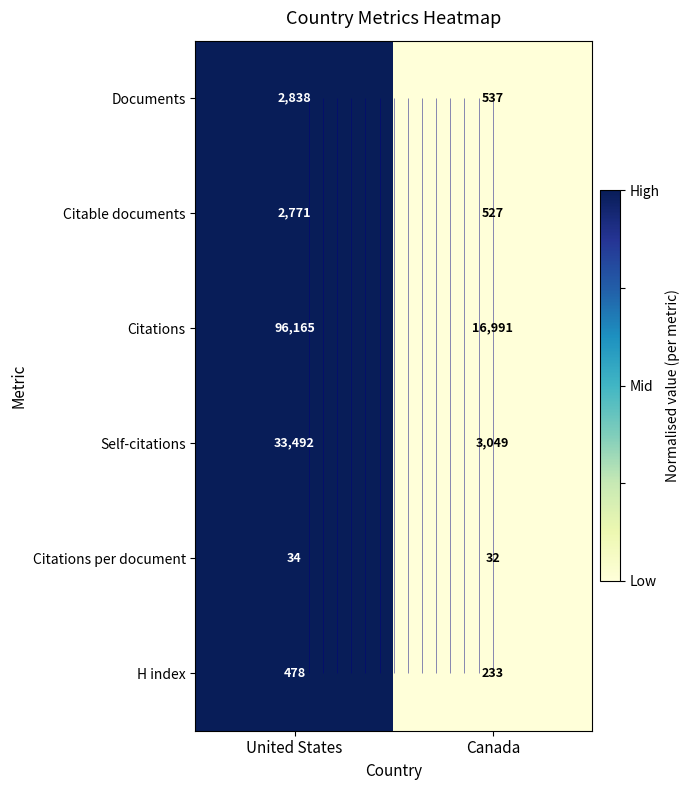

Which label corresponds to the smallest value in the chart?

Canada